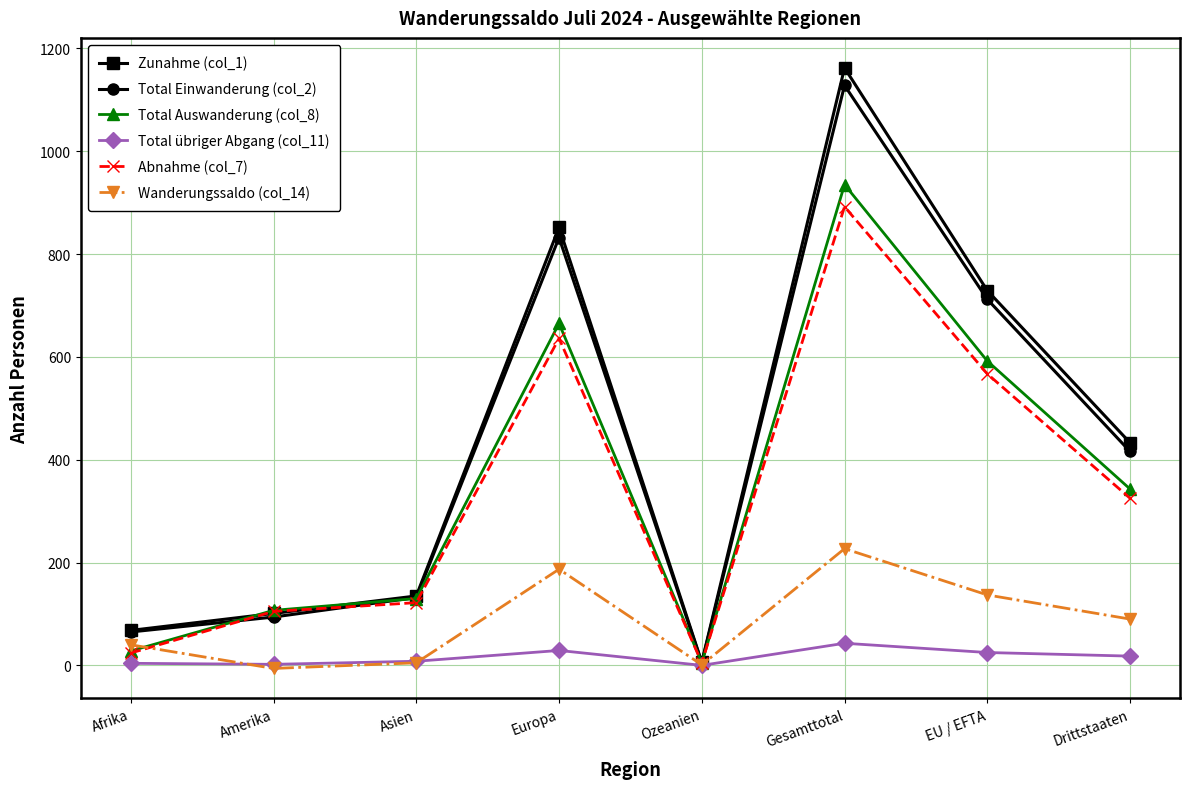

At which category is the sum across all series the highest?

Gesamttotal